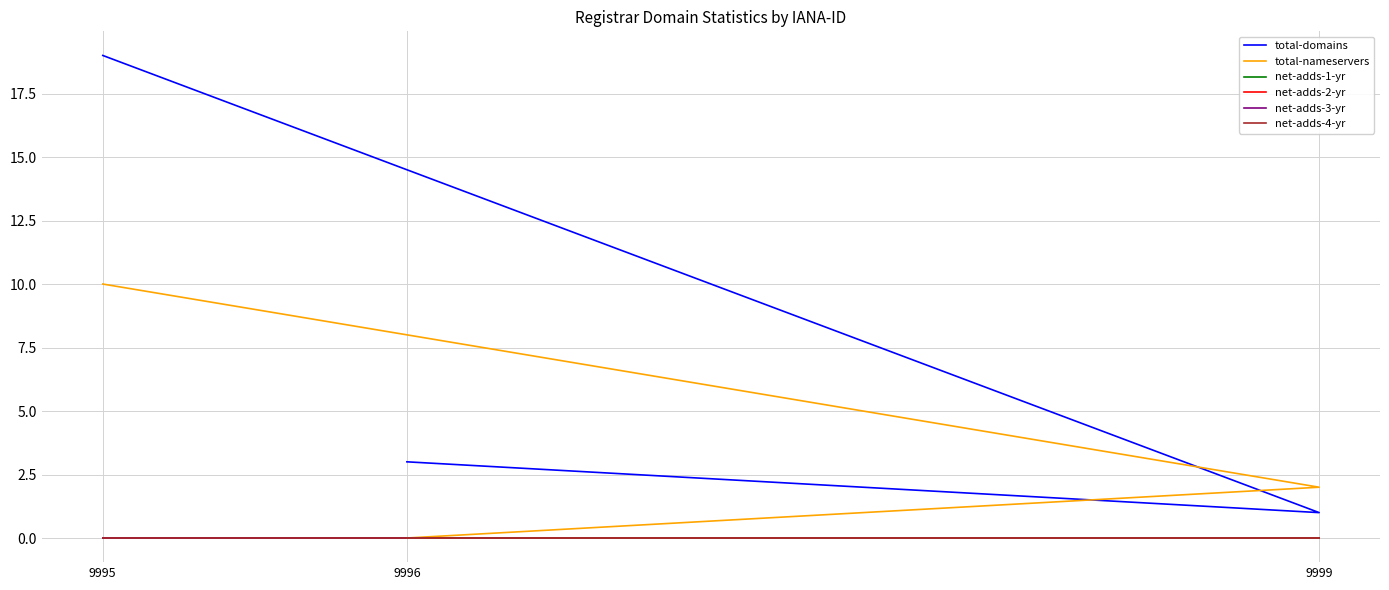

Reading right to left, list all the values displayed in this chart.

total-domains: 3	1	19
total-nameservers: 0	2	10
net-adds-1-yr: 0	0	0
net-adds-2-yr: 0	0	0
net-adds-3-yr: 0	0	0
net-adds-4-yr: 0	0	0